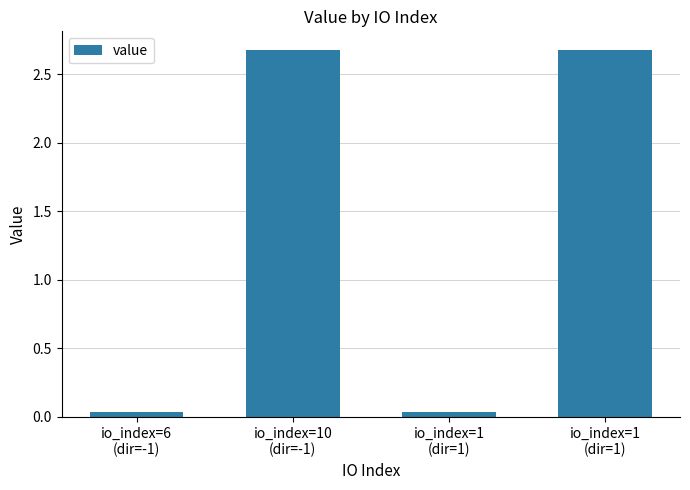

List the labels in order of value, largest first.

io_index=10
(dir=-1), io_index=1
(dir=1), io_index=6
(dir=-1), io_index=1
(dir=1)